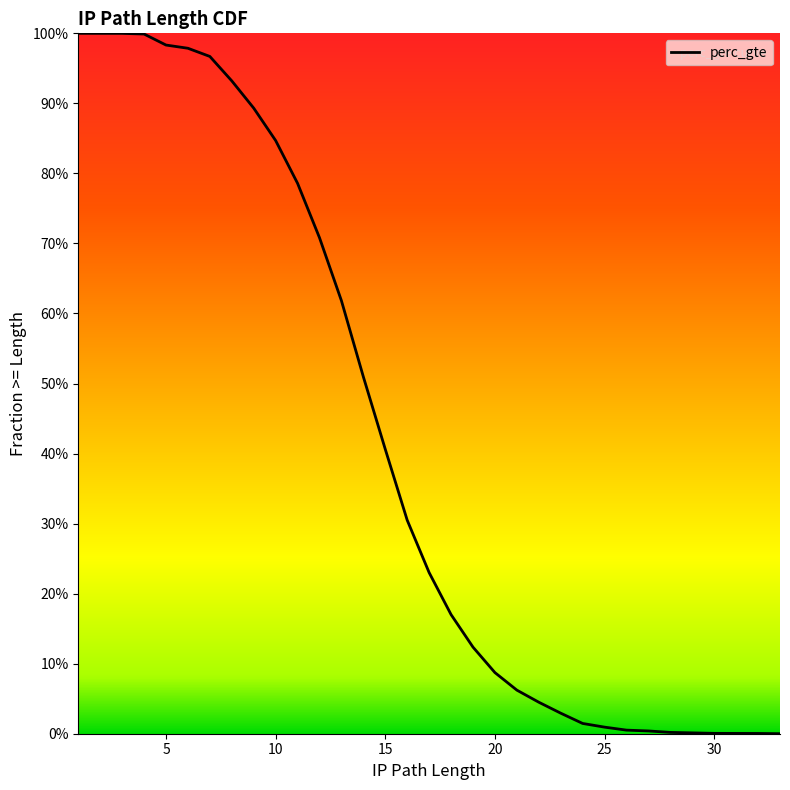

What is the value of the 10th point from the left?

0.8